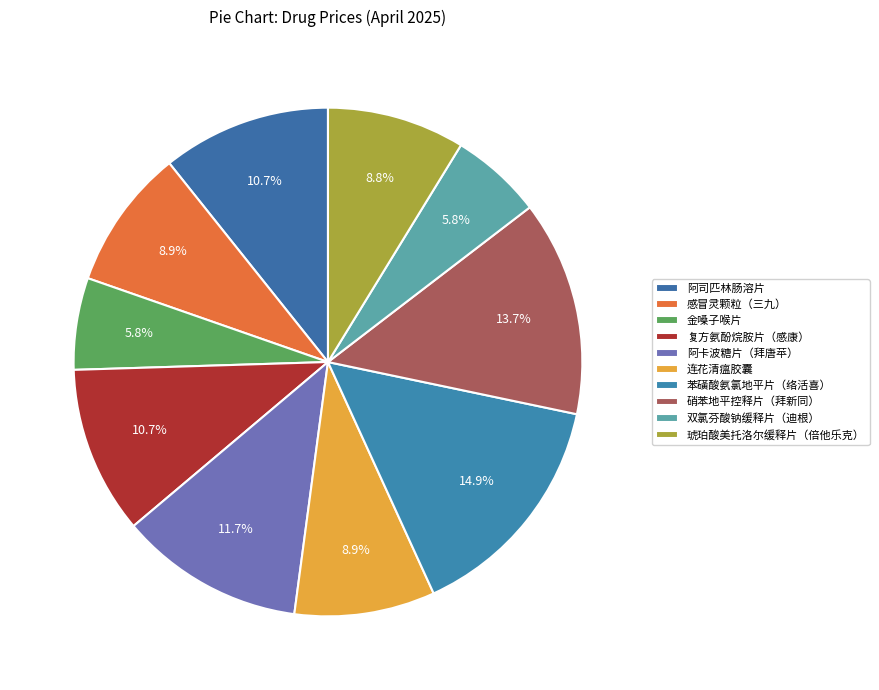

To the nearest percent, what is the combined percentage of 连花清瘟胶囊 and 苯磺酸氨氯地平片（络活喜）?

24%